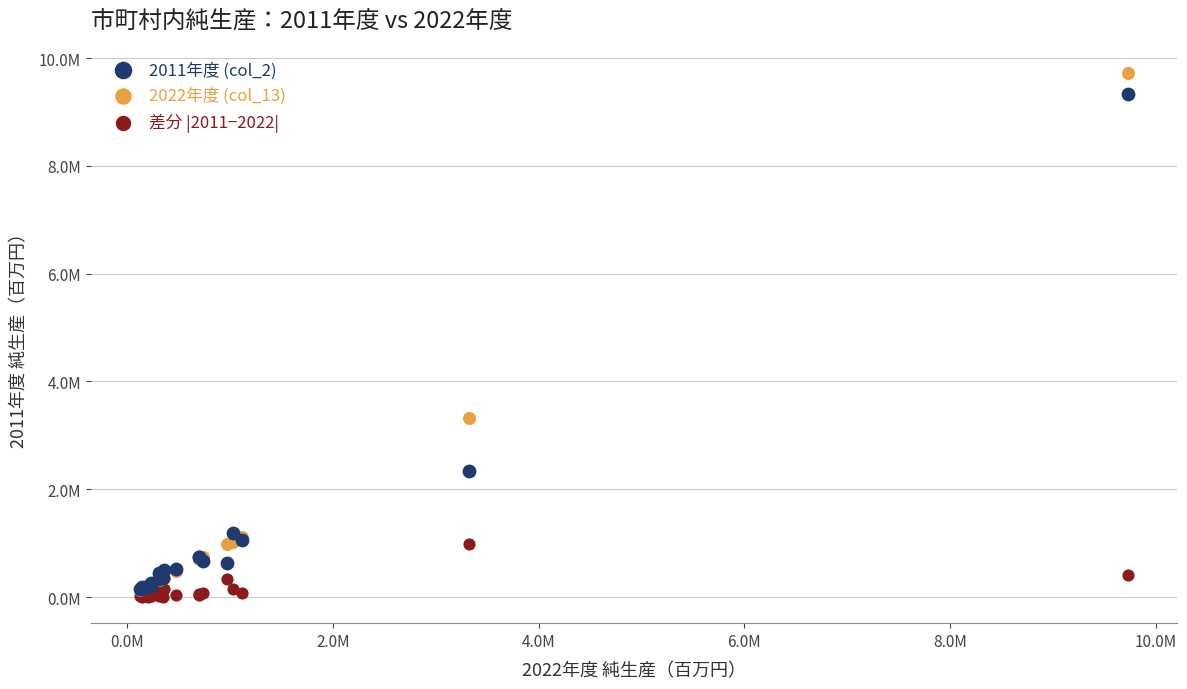

What are all the series names shown in the legend?

2011年度 (col_2), 2022年度 (col_13), 差分 |2011−2022|